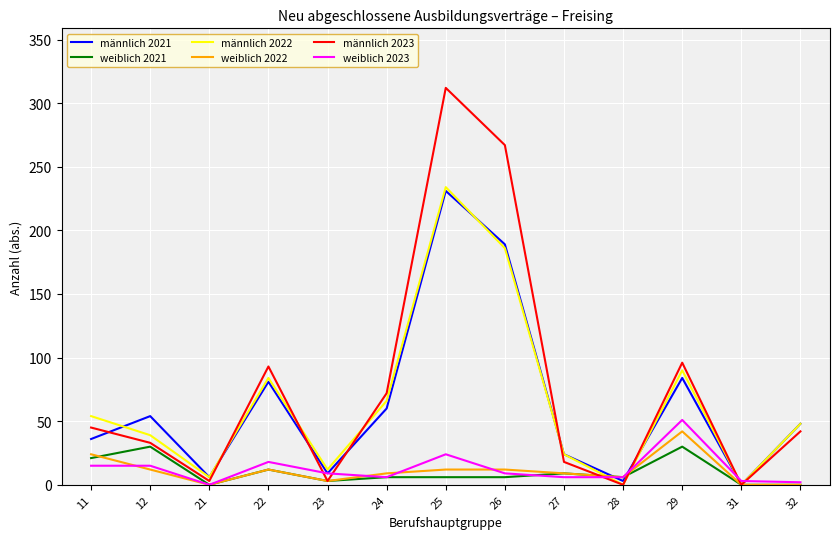

What is the approximate value of männlich 2021 at 23, to the nearest 10?

10